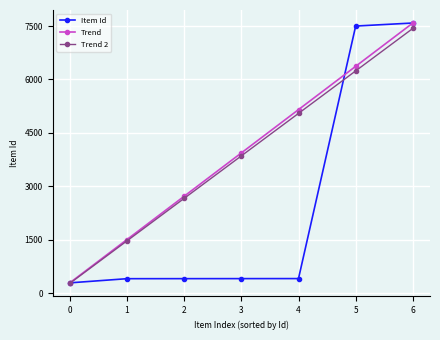

What is the spread (max minus min) of values at 2?

2315.7